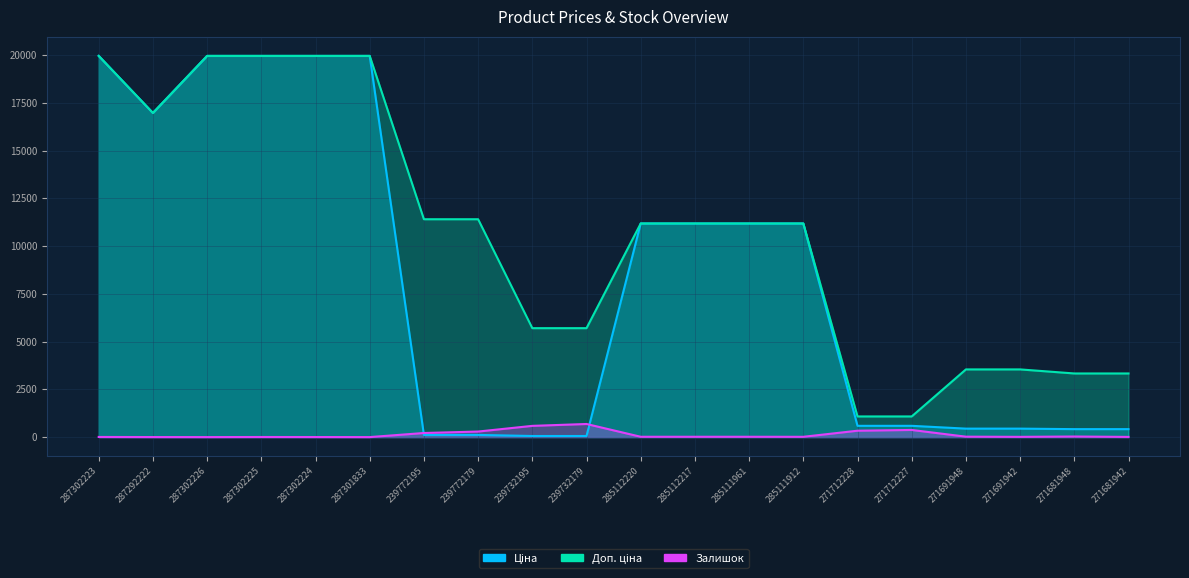

Reading left to right, transcribe all the data shown in this chart.

Ціна: 19964.2	16976.3	19964.2	19964.2	19964.2	19964.2	114.1	114.1	57.0	57.0	11188.2	11188.2	11188.2	11188.2	589.9	589.9	443.1	443.1	416.6	416.6
Доп. ціна: 19964.2	16976.3	19964.2	19964.2	19964.2	19964.2	11410.0	11410.0	5705.0	5705.0	11188.2	11188.2	11188.2	11188.2	1081.7	1081.7	3545.0	3545.0	3332.5	3332.5
Залишок: 7.0	2.0	0.0	5.0	3.0	0.0	214.0	290.0	588.0	686.0	17.0	17.0	17.0	15.0	334.0	374.0	22.0	13.0	30.0	10.0